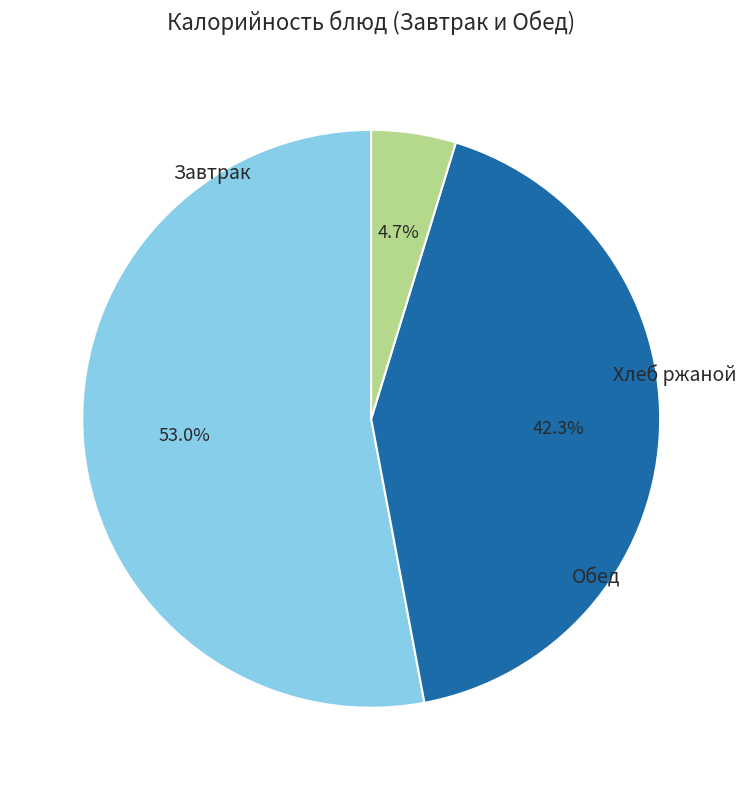

Is there any slice that represents more than half of the pie?

Yes